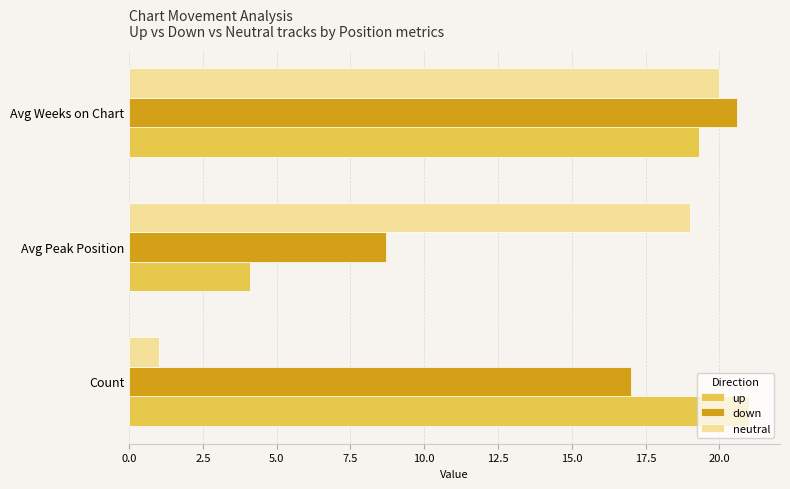

At which category is the sum across all series the highest?

Avg Weeks on Chart